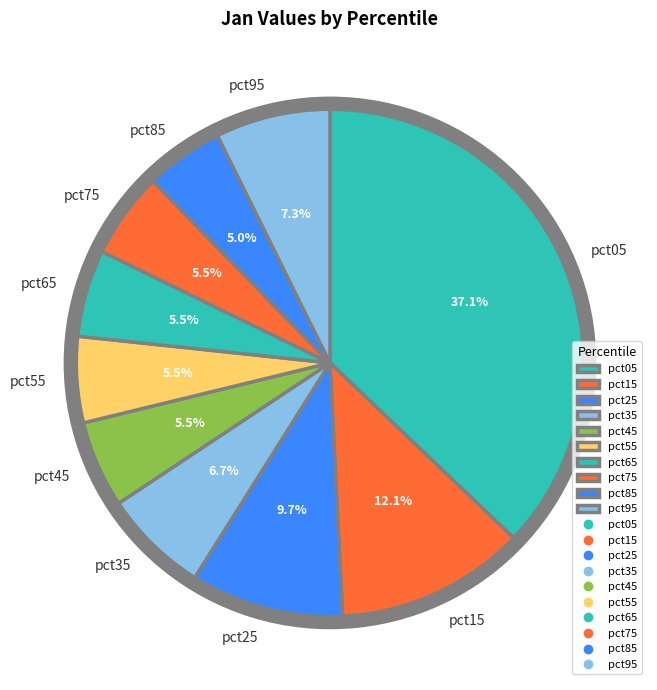

Which category has the smallest portion of the pie?

pct85